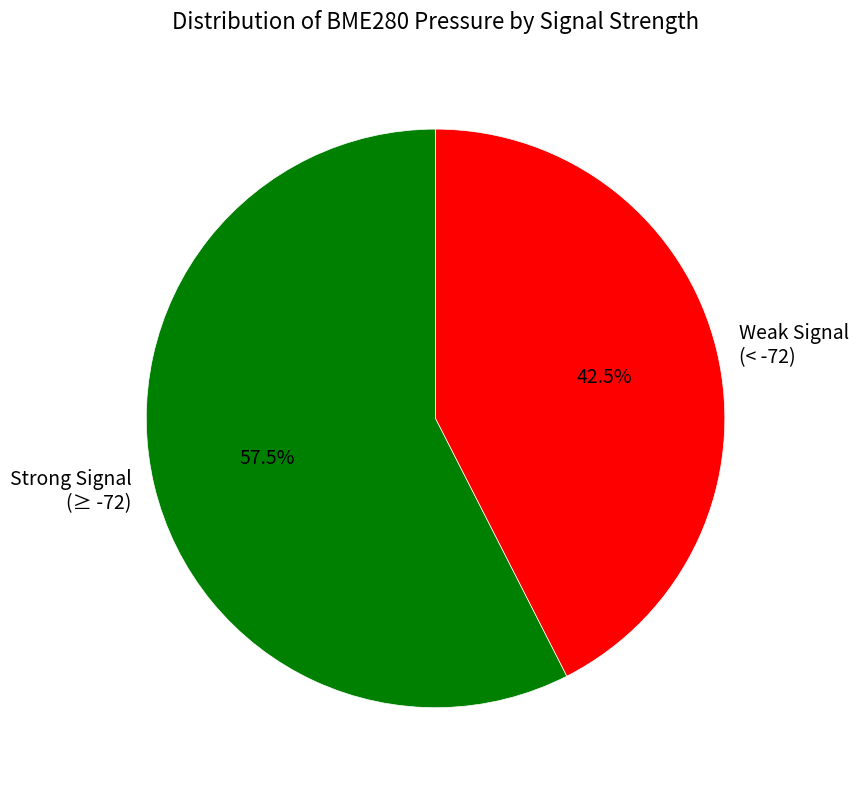

Which slice is the largest?

Strong Signal (≥ -72)